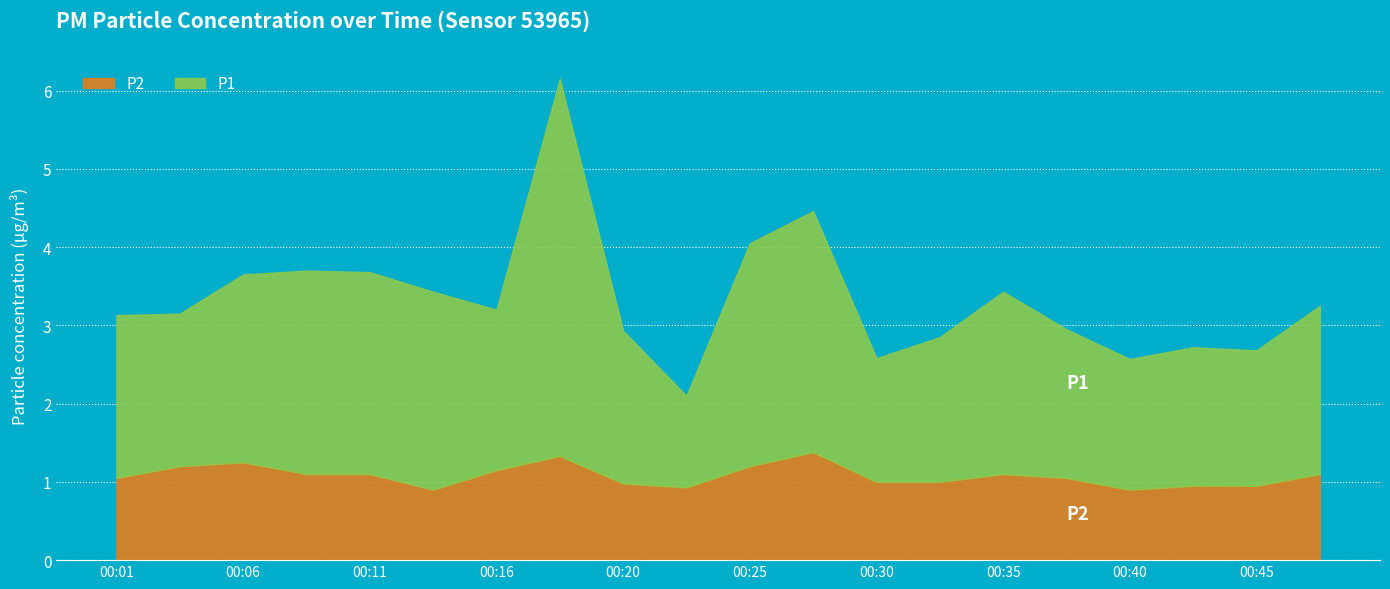

List the series in order of their overall mean, highest first.

P1, P2